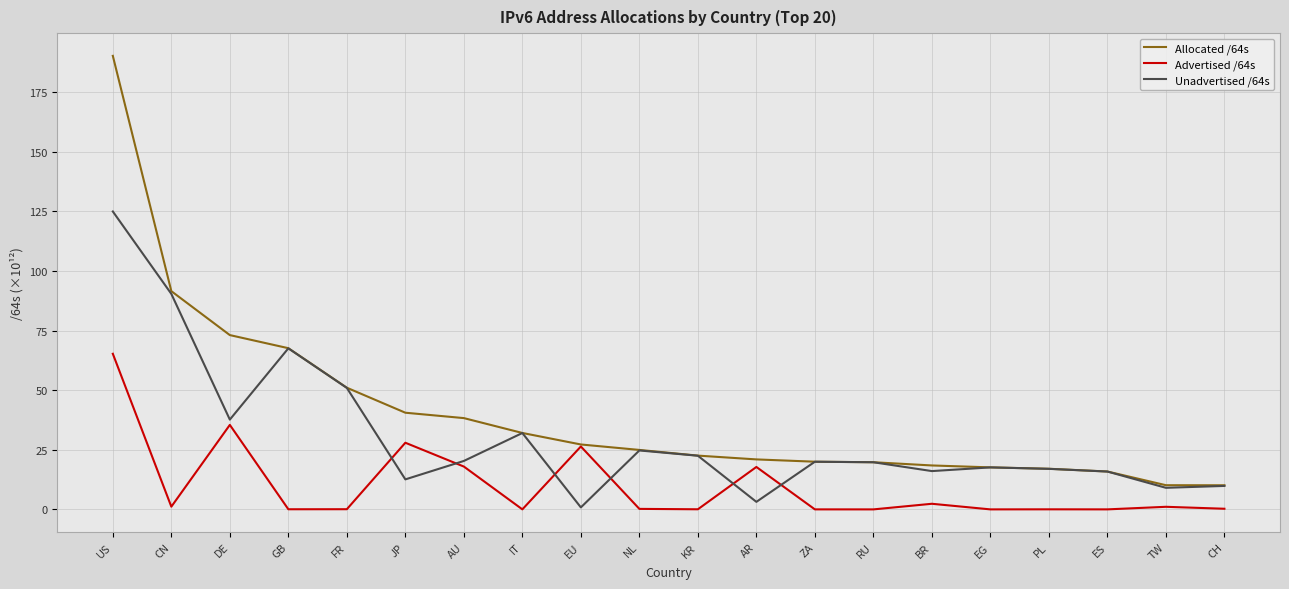

Rank the series by their maximum value, from highest to lowest.

Allocated /64s, Unadvertised /64s, Advertised /64s